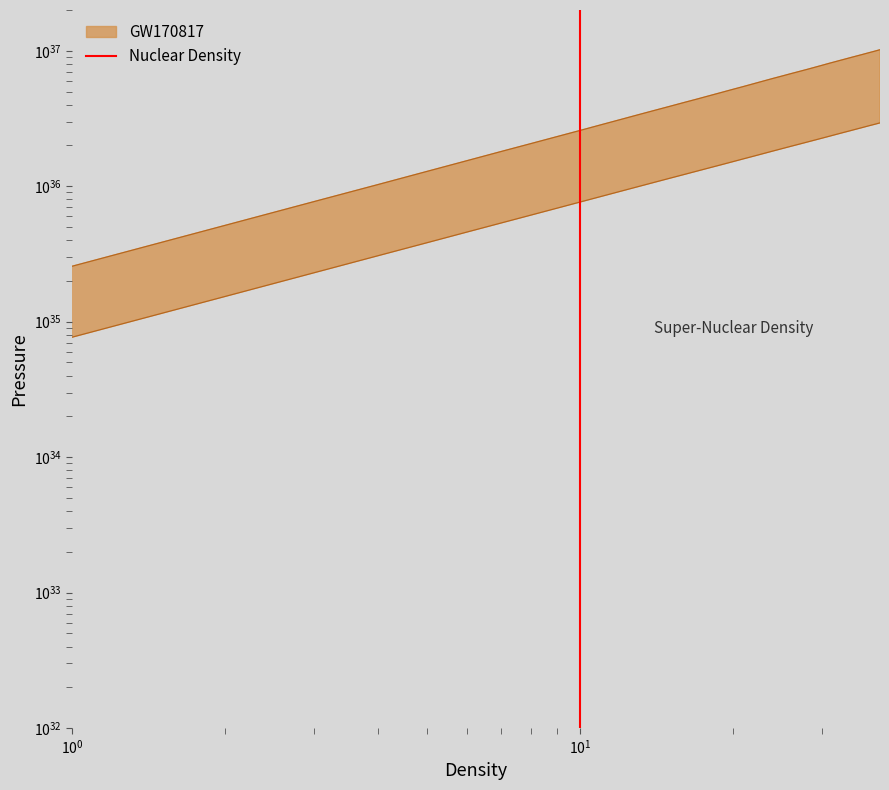

What is the greatest value displayed?

1